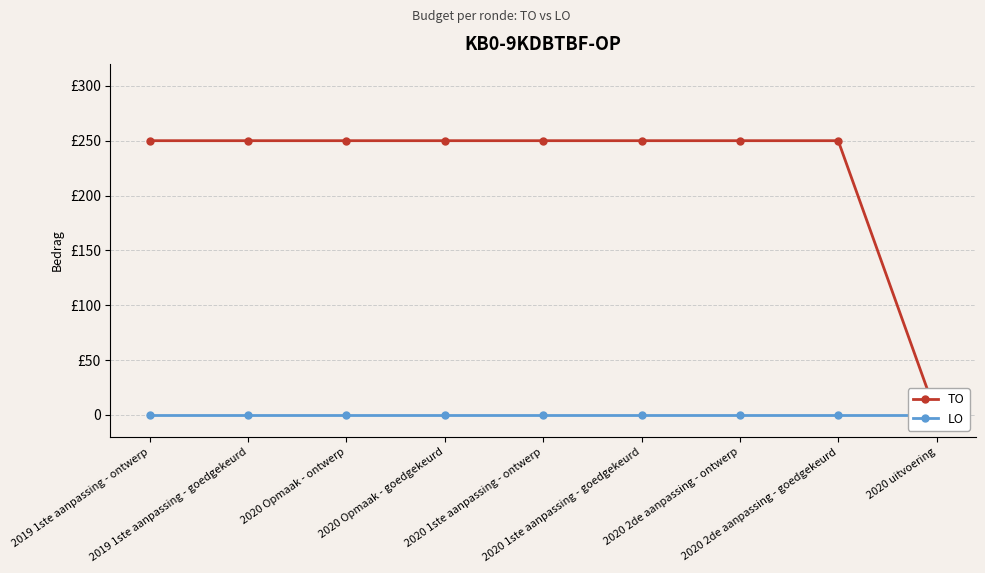

What is the highest value of the TO series?

250